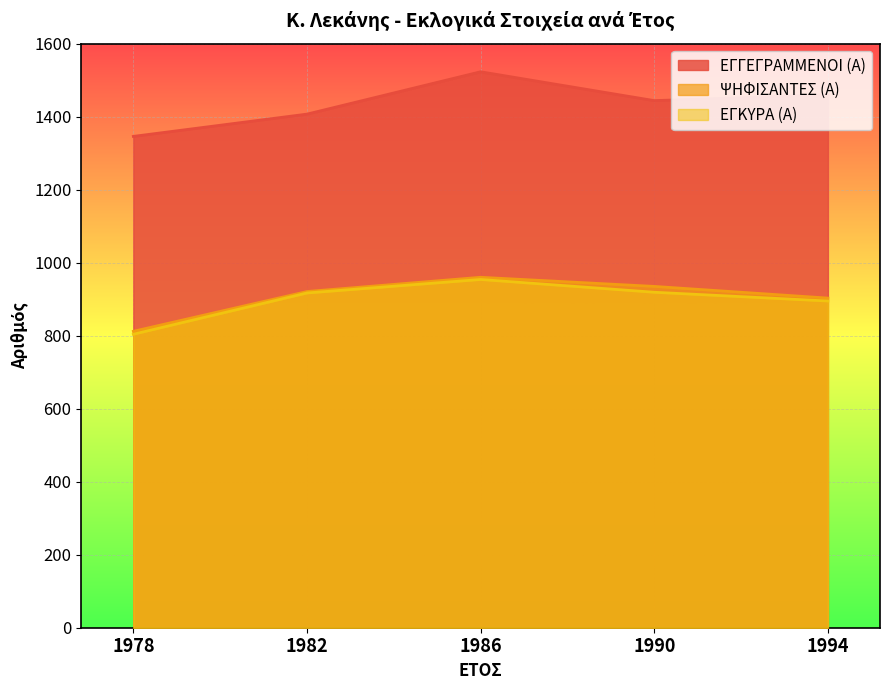

True or false: ΨΗΦΙΣΑΝΤΕΣ (Α) and ΕΓΚΥΡΑ (Α) intersect in this chart.

False